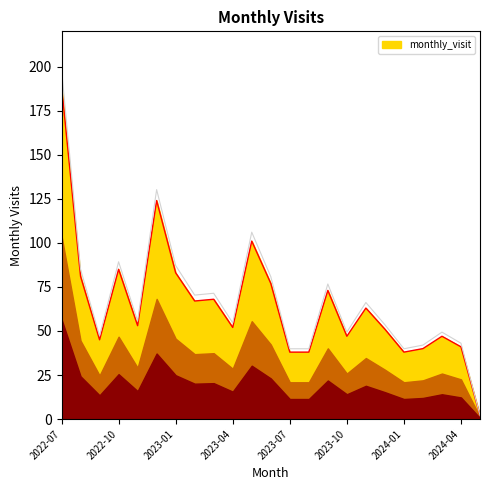

The monthly_visit series shows 47 at 2023-10. True or false?

True